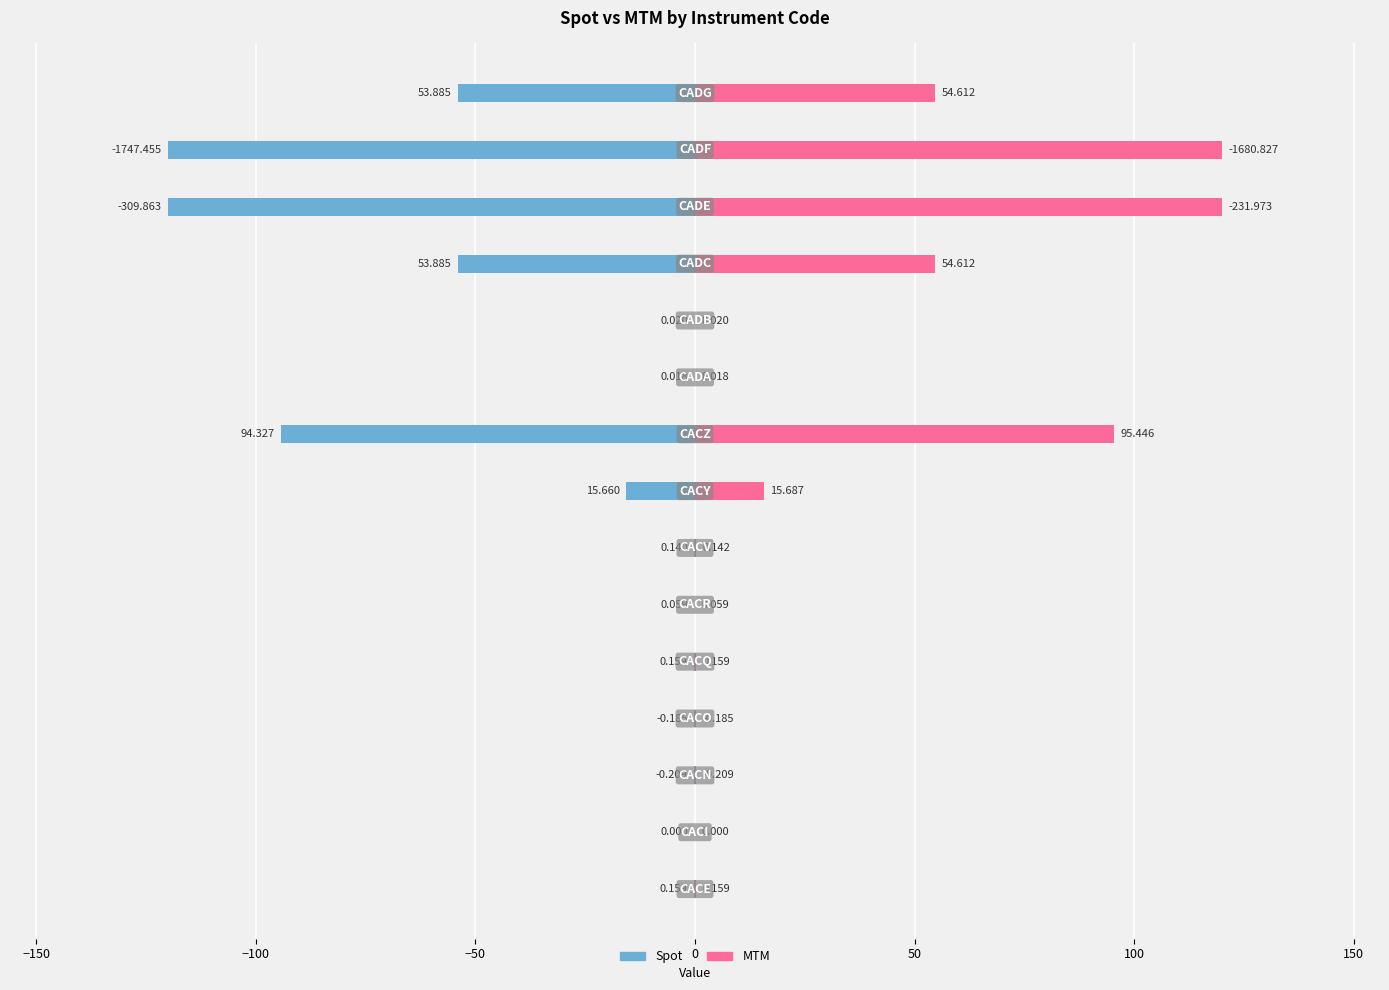

What is the average value of the MTM series?

30.8